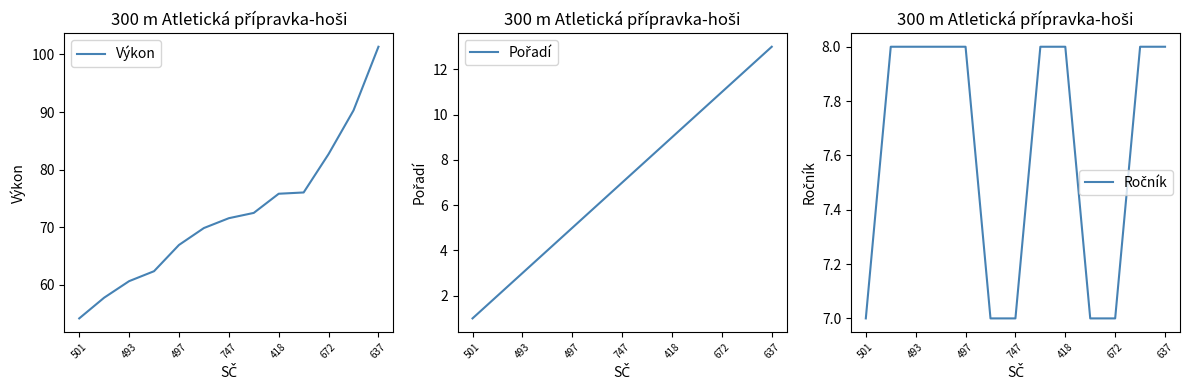

Does the chart display data point markers on the line(s)?

No